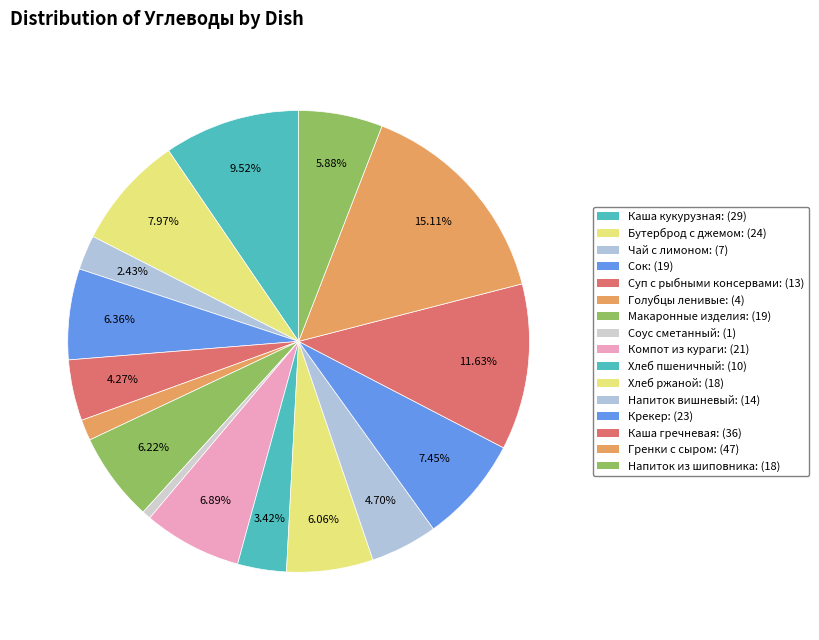

How many slices are in this pie chart?

16